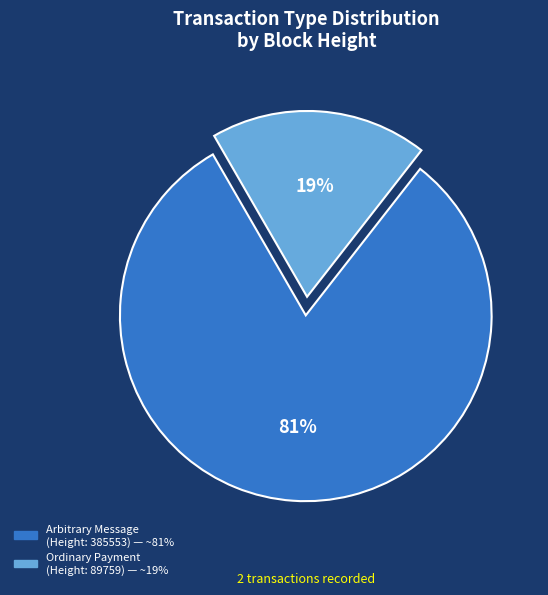

To the nearest percent, what is the average slice percentage?

50%